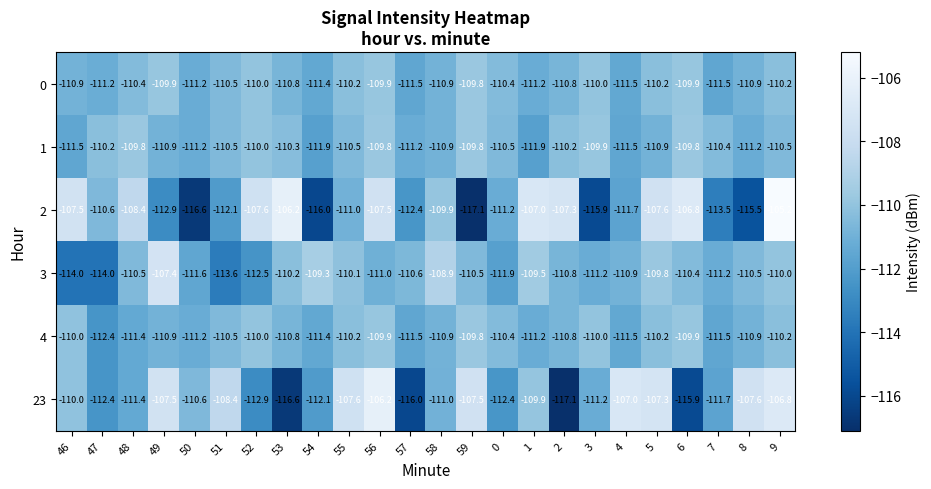

What is the minimum value shown in the chart?

-117.1